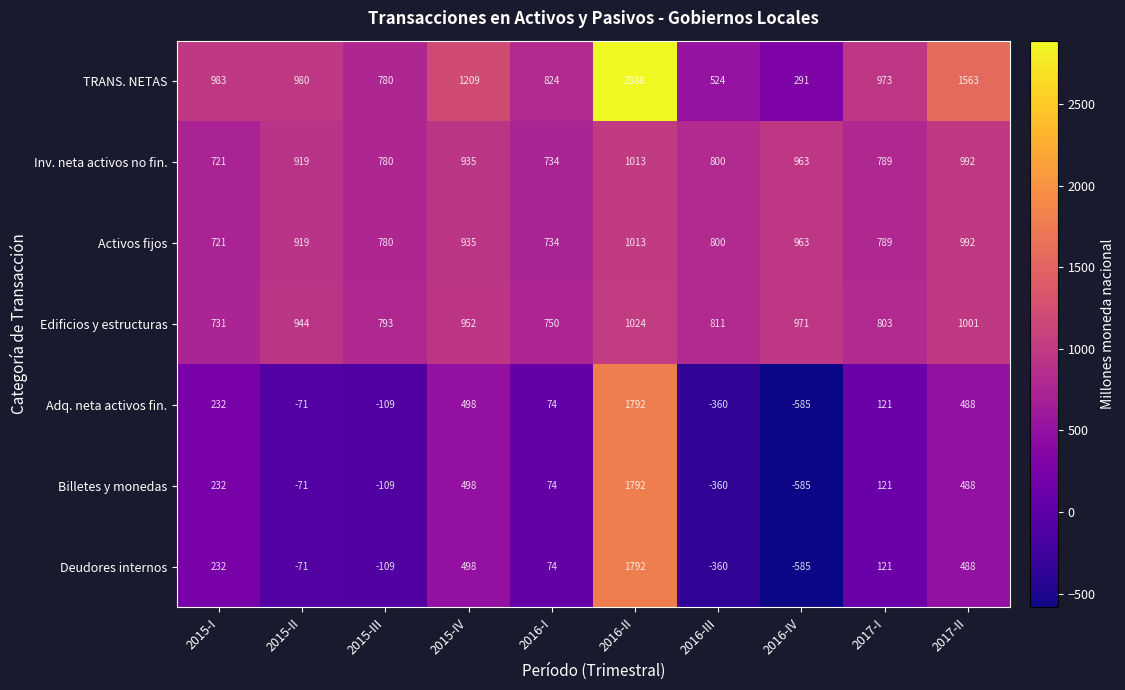

List the labels in order of Activos fijos value, smallest first.

2015-I, 2016-I, 2015-III, 2017-I, 2016-III, 2015-II, 2015-IV, 2016-IV, 2017-II, 2016-II